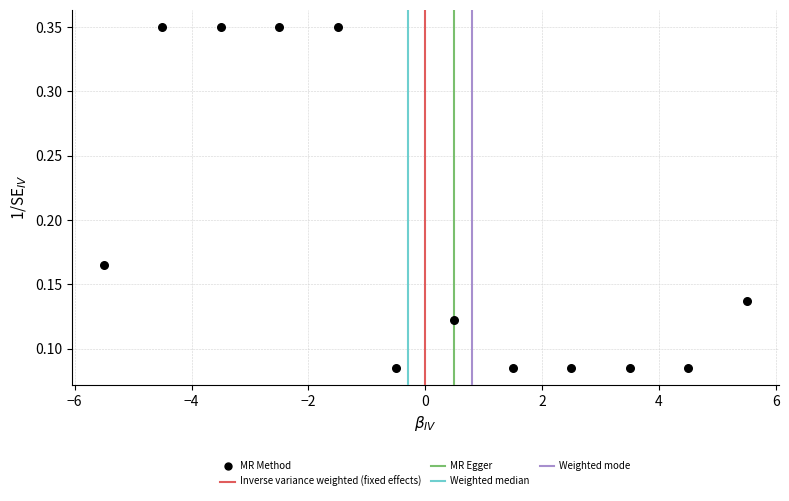

What is the range of X values (max minus min)?

11.0